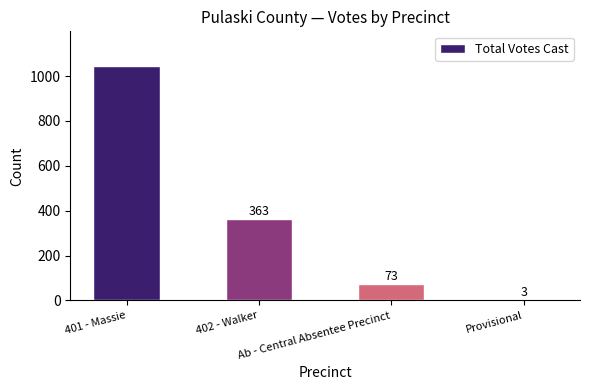

What is the sum of all values?

1482